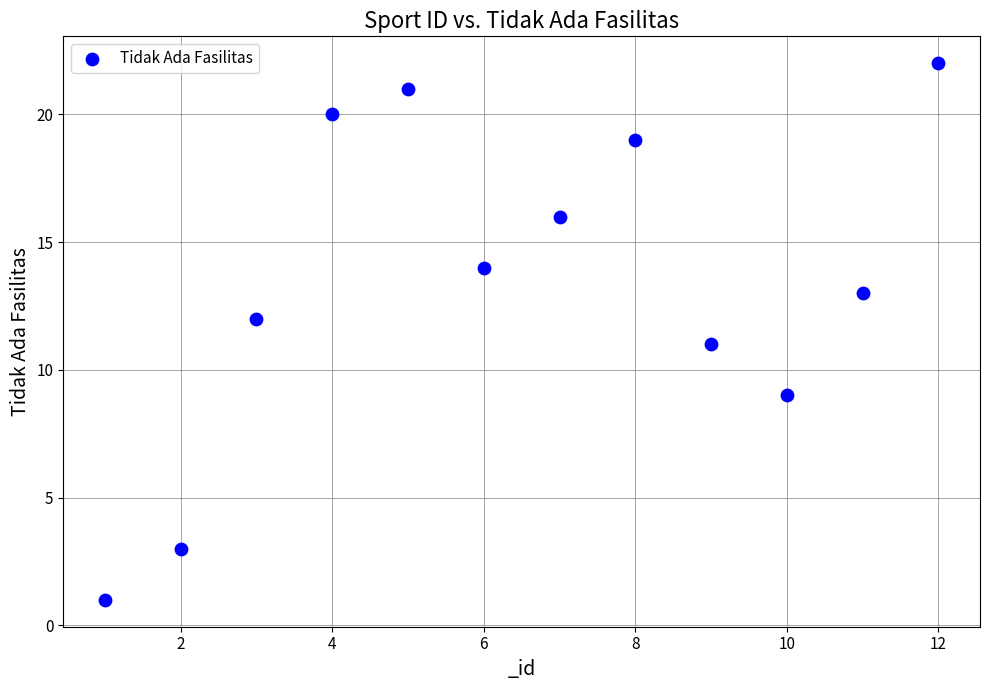

What is the average X value?

6